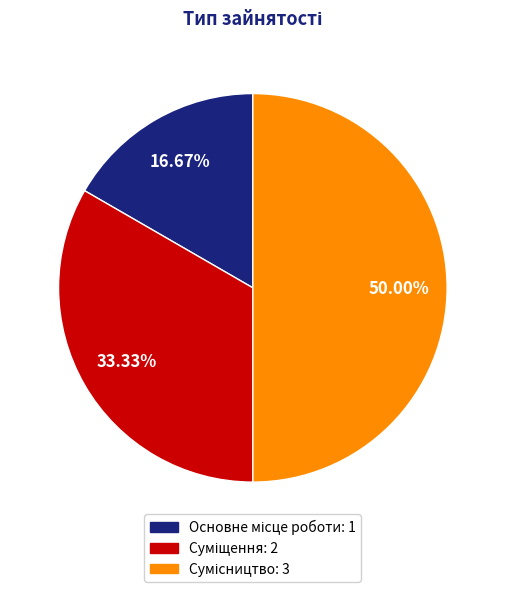

How many segments does this pie chart have?

3